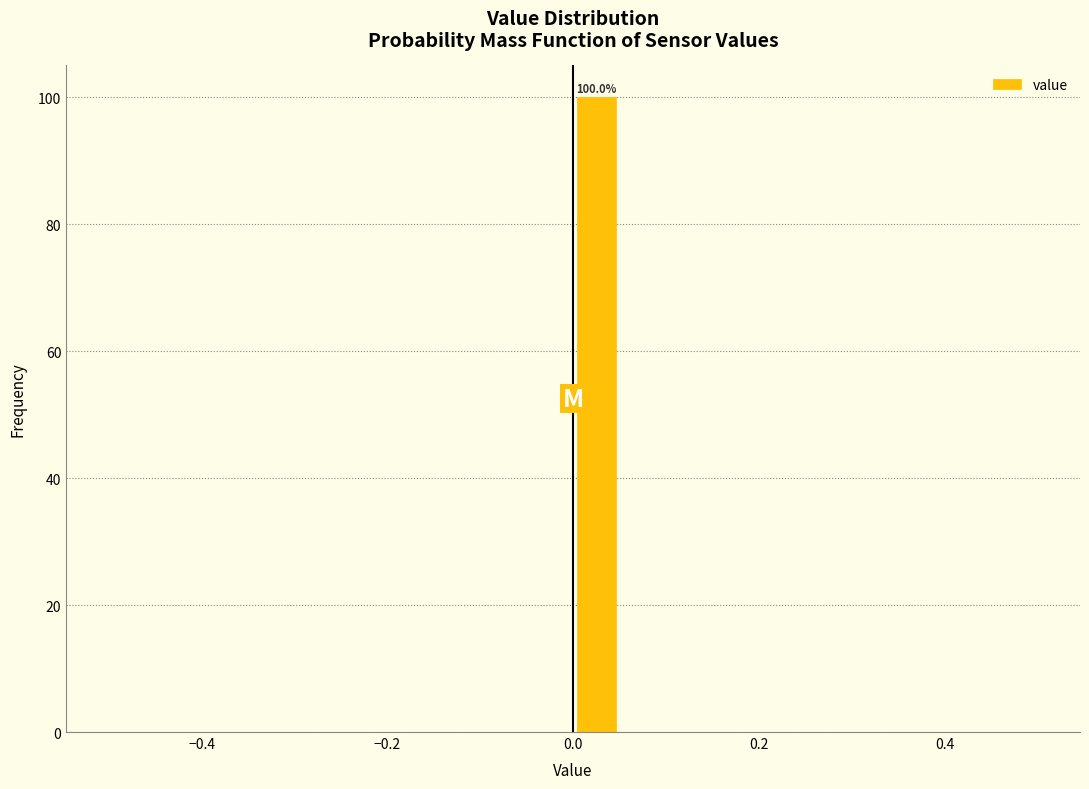

Around what value on the x-axis is the tallest bar? Give the approximate position of its centre, as read against the axis.

0.02